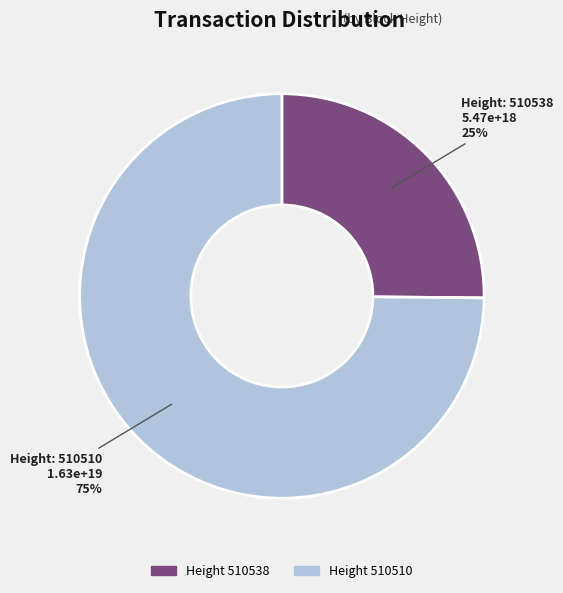

To the nearest percent, what percentage of the pie is Height 510510?

75%